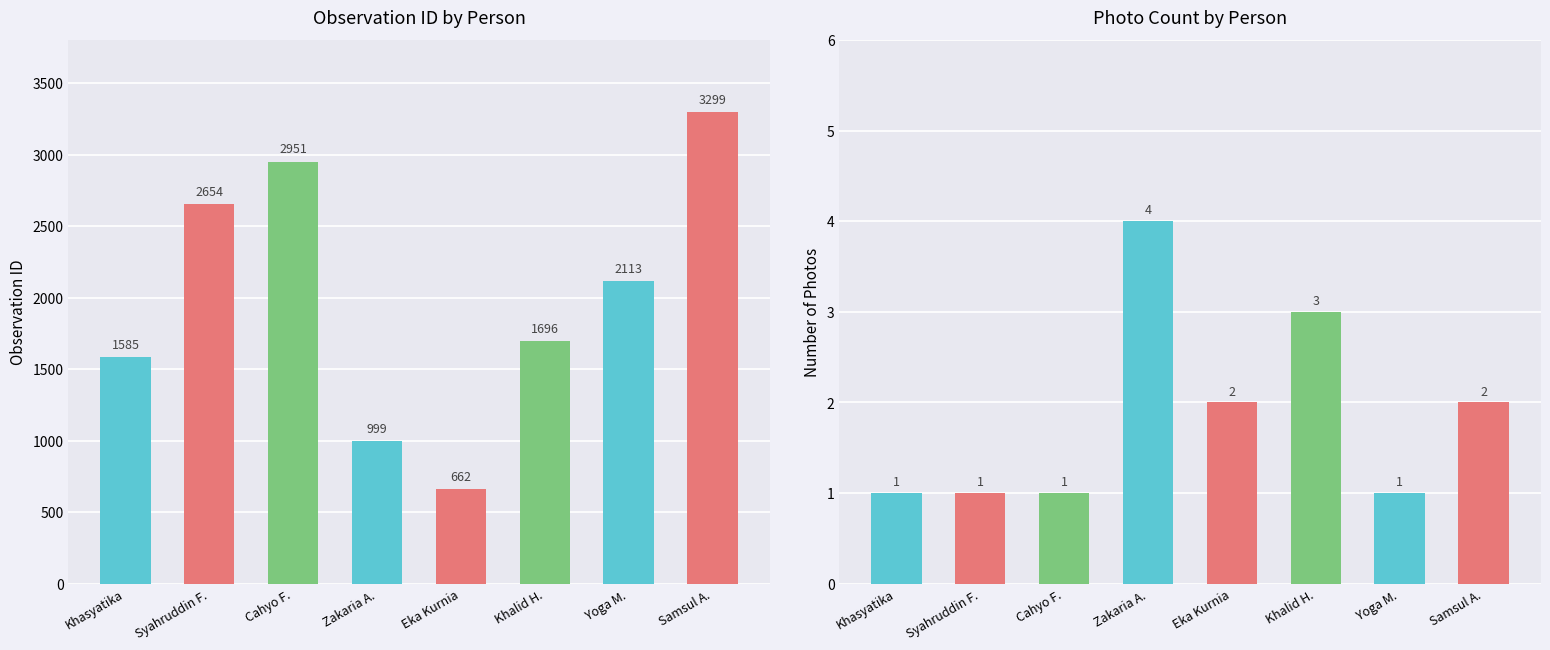

At which label does photo_count reach its minimum?

Khasyatika